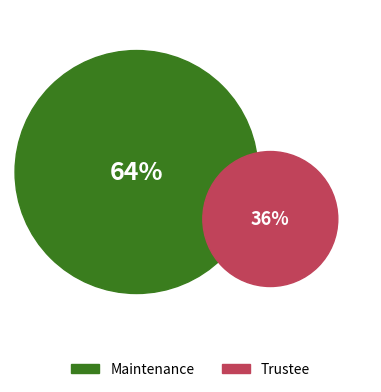

What is the largest slice in the pie chart?

Maintenance